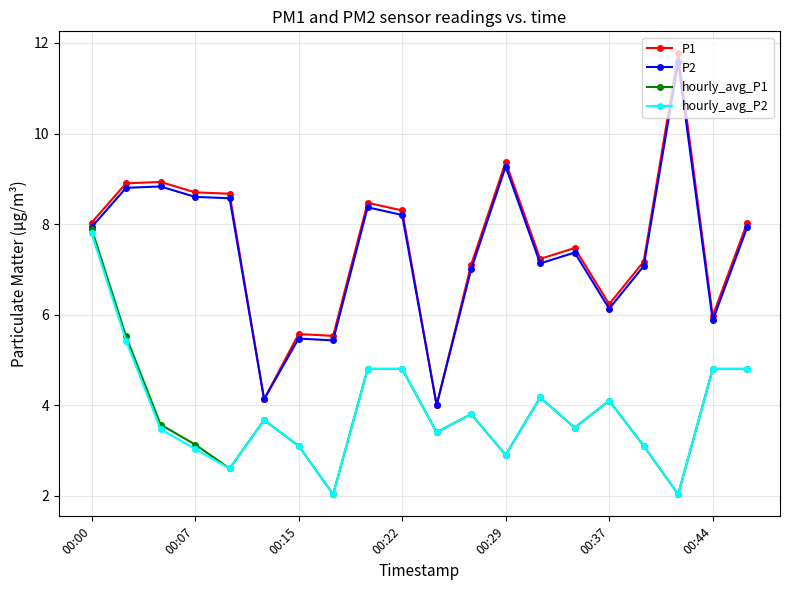

What is the value of the hourly_avg_P1 point at the 4th from the left?

3.1